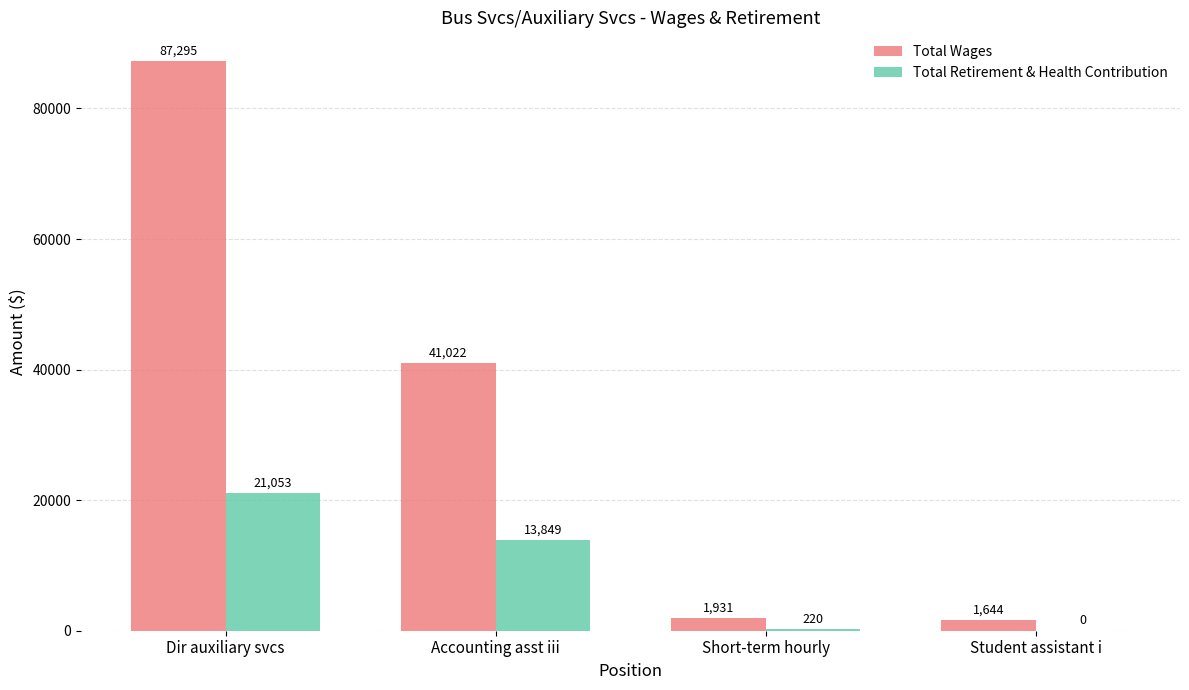

What is the sum of the Total Wages values at Dir auxiliary svcs and Accounting asst iii?

128317